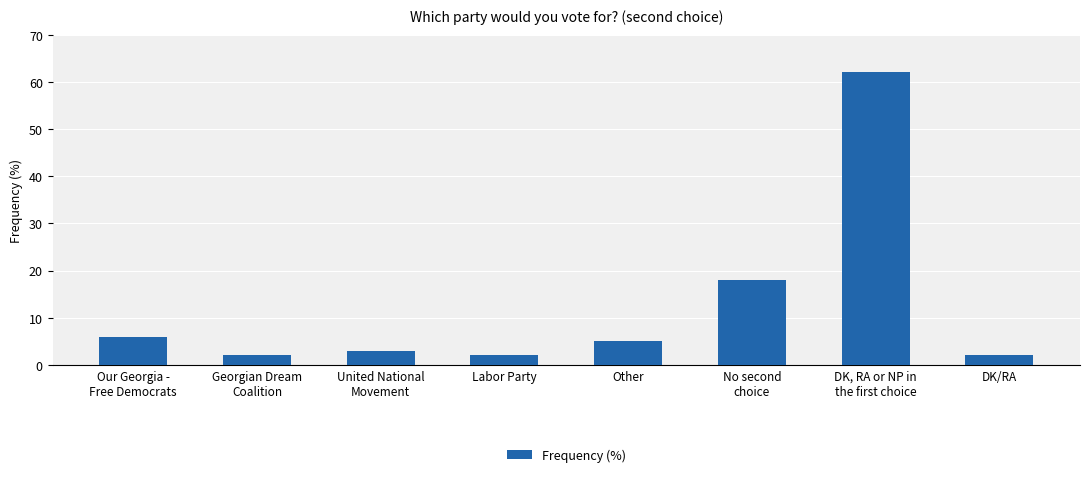

True or false: the data shows 103 at DK, RA or NP in
the first choice.

False